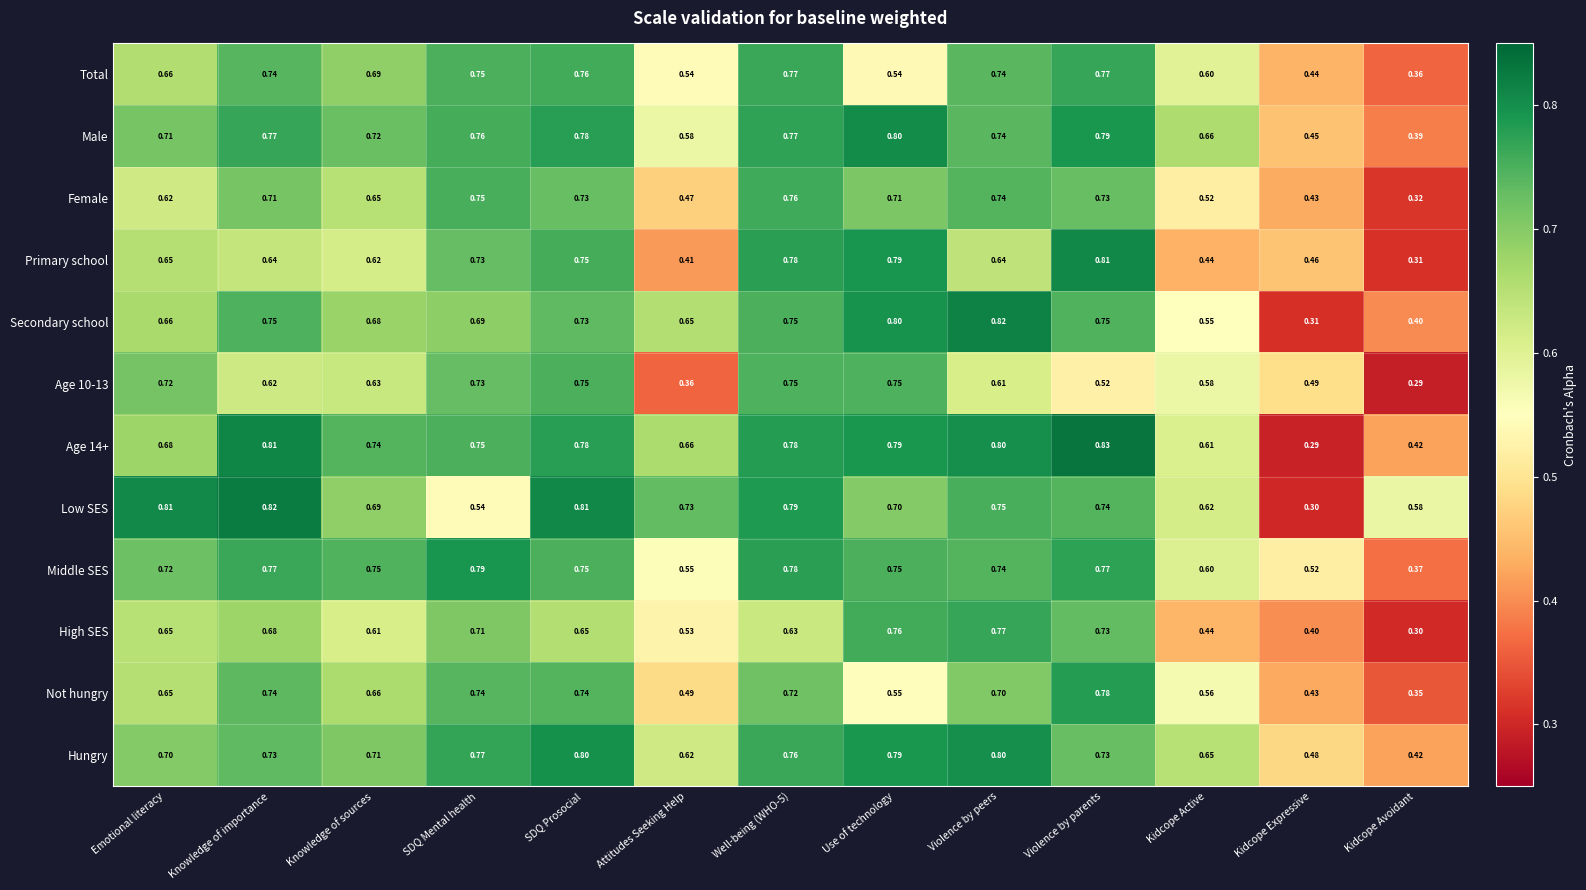

Which series has the largest total across all categories?

Hungry